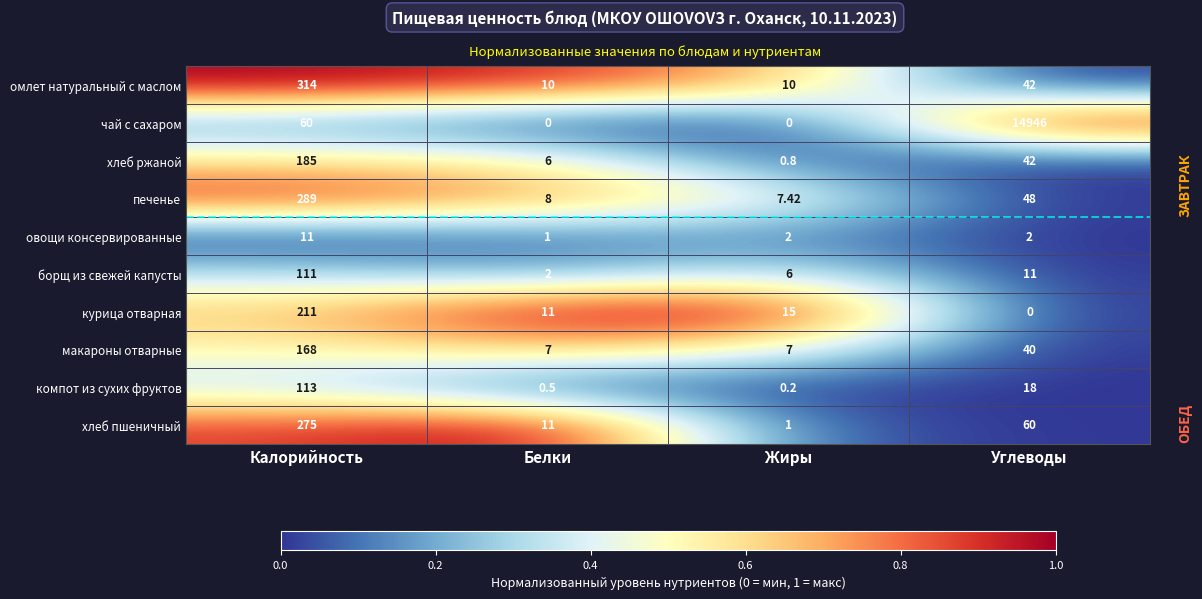

At how many categories does at least one series exceed 0?

4